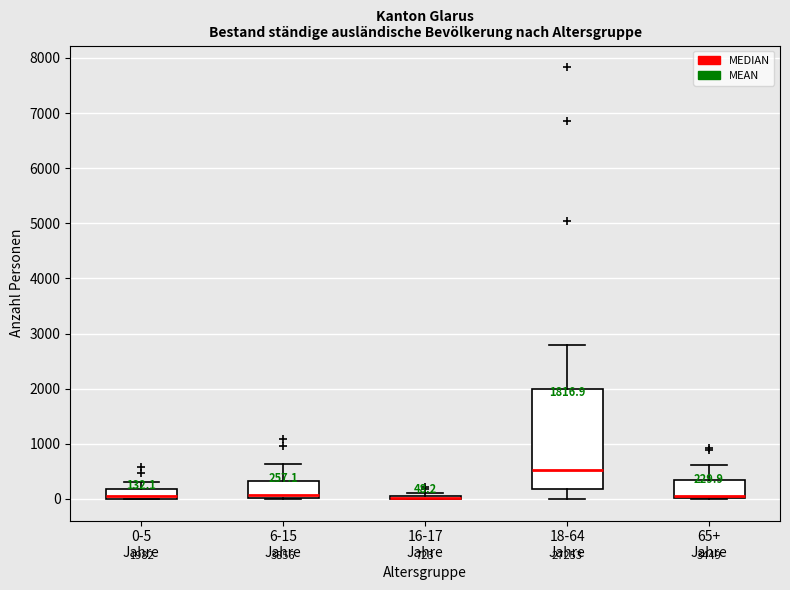

Comparing the boxes themselves (not the whiskers), which one is the tallest?

18-64 Jahre